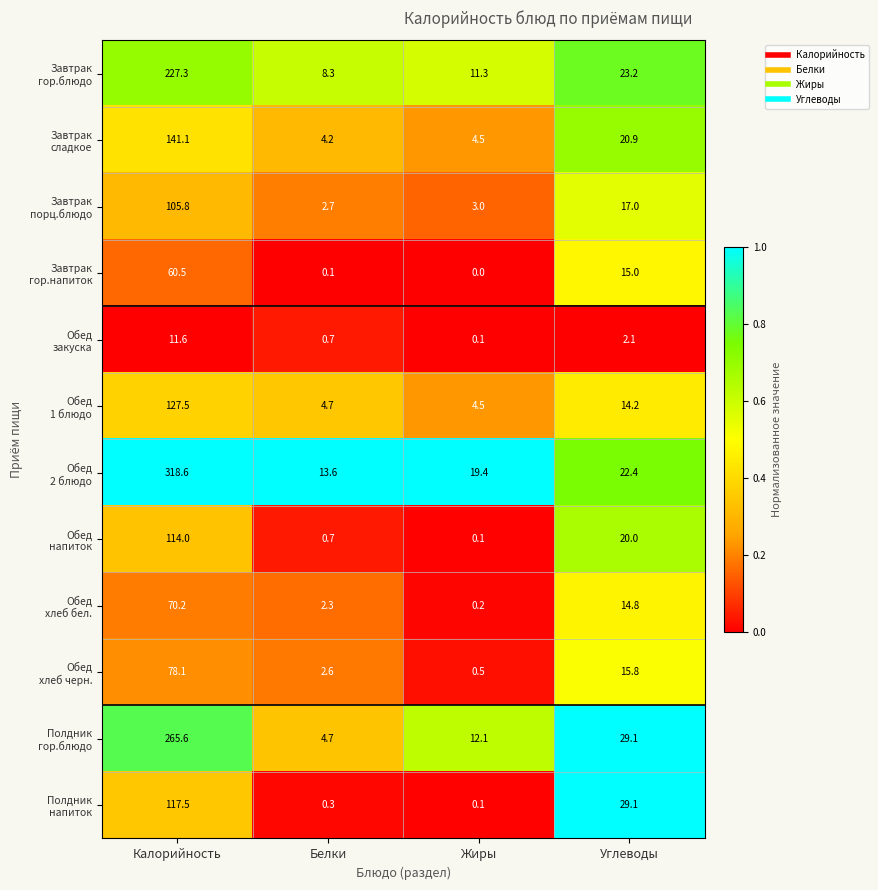

What is the difference between the highest and lowest values at Жиры?

19.4